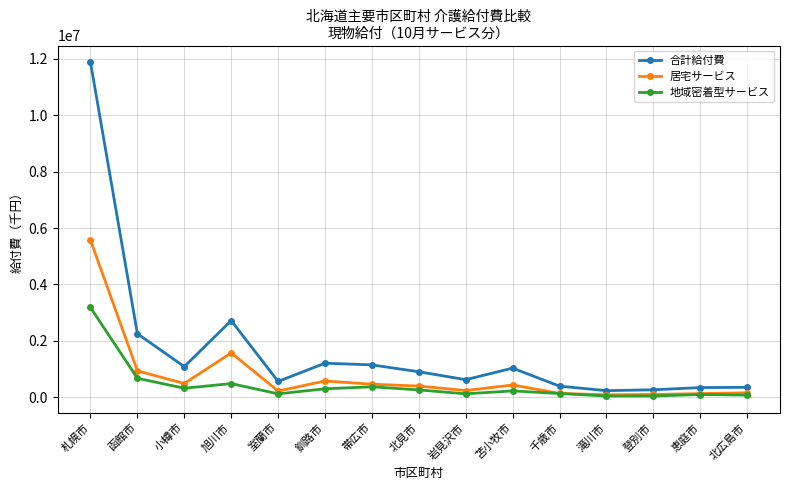

At which label does 地域密着型サービス first exceed 229733?

札幌市